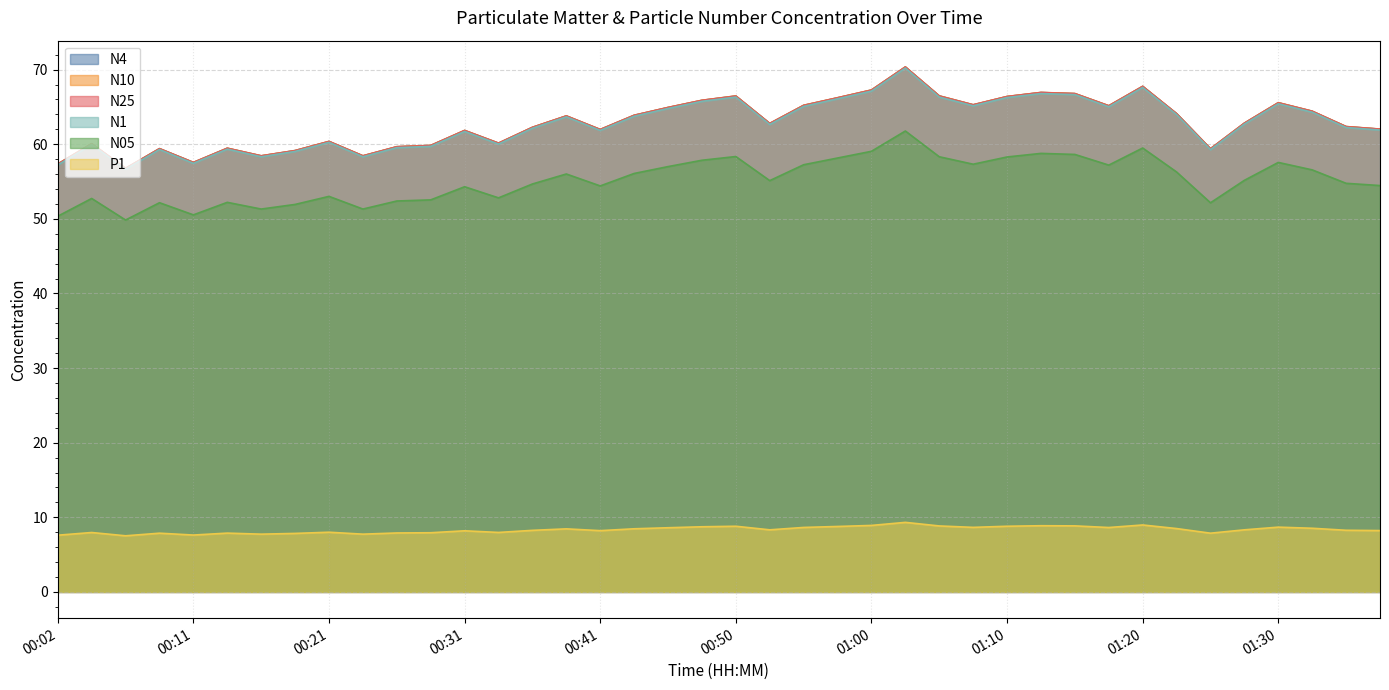

What is the value of the N05 point at the 28th from the left?

57.3